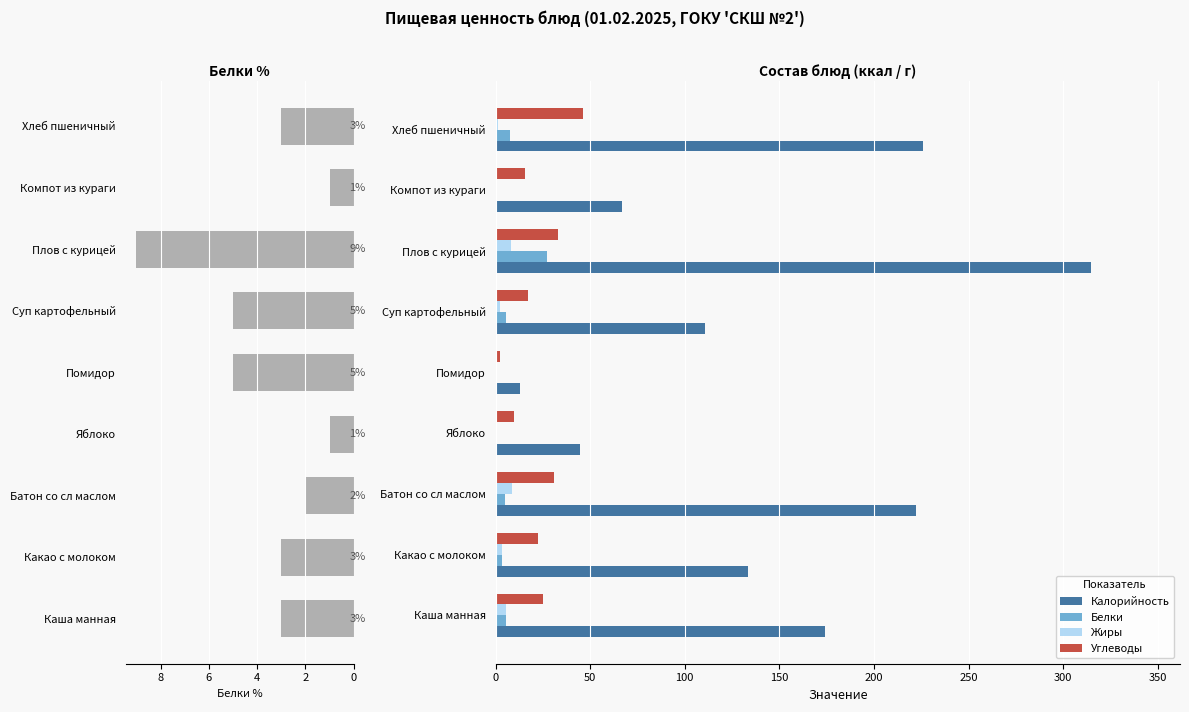

What is the difference between the maximum and minimum values in the Жиры series?

8.8